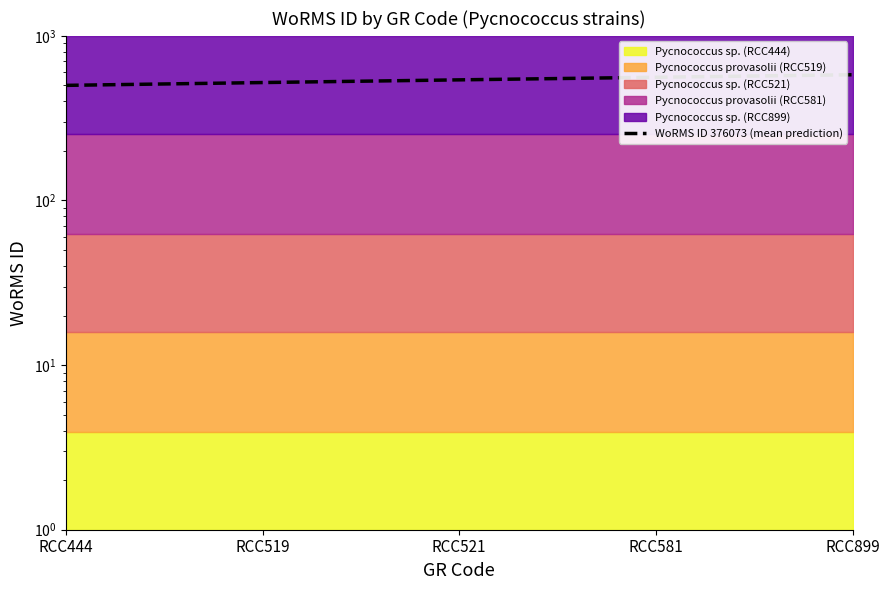

True or false: there are more than 1 points higher than both neighbors.

False